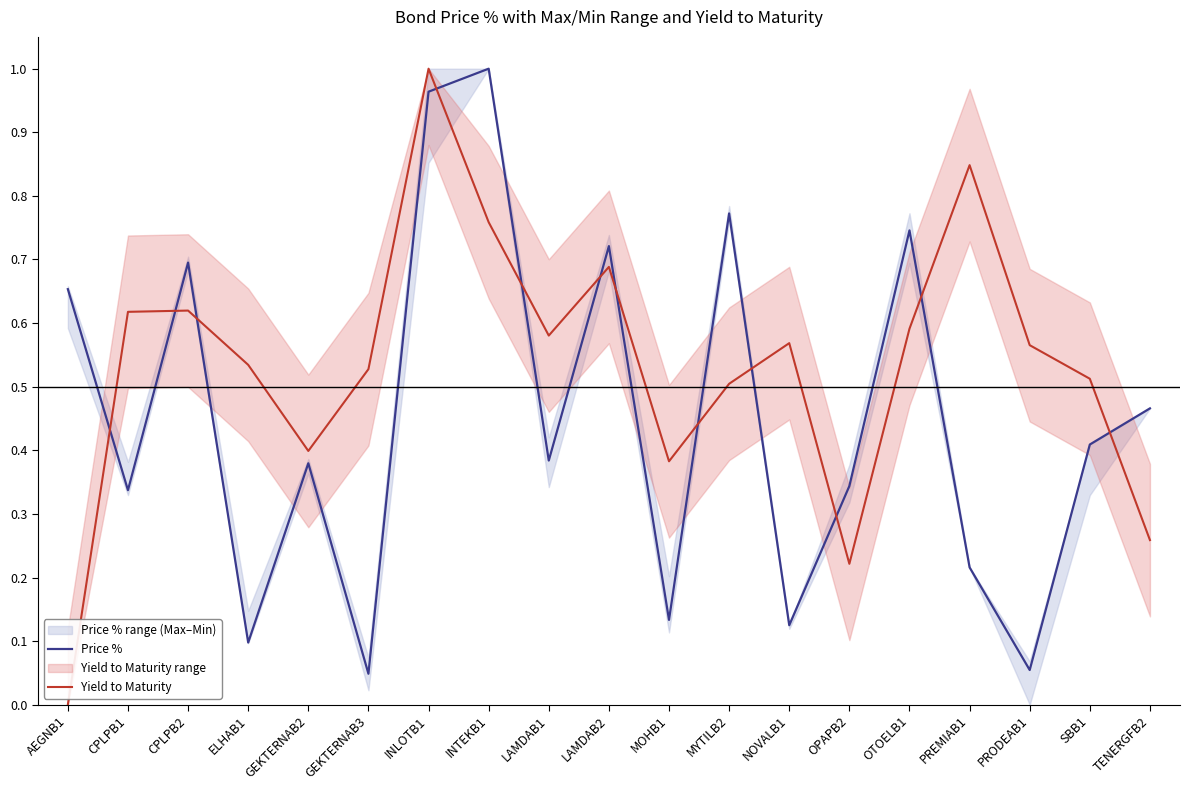

How many data points does each series have?

19